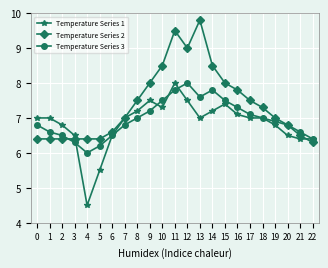

What is the difference between the Temperature Series 3 values at 6 and 19?

0.4